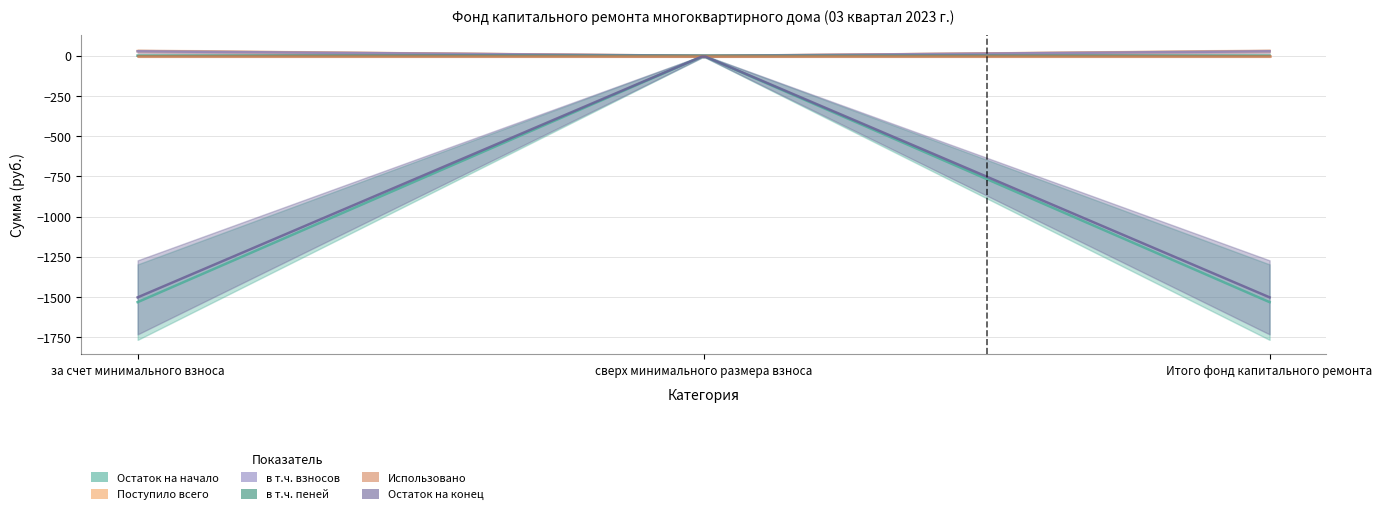

True or false: в т.ч. пеней has a value of 1.3 at Итого фонд капитального ремонта.

True